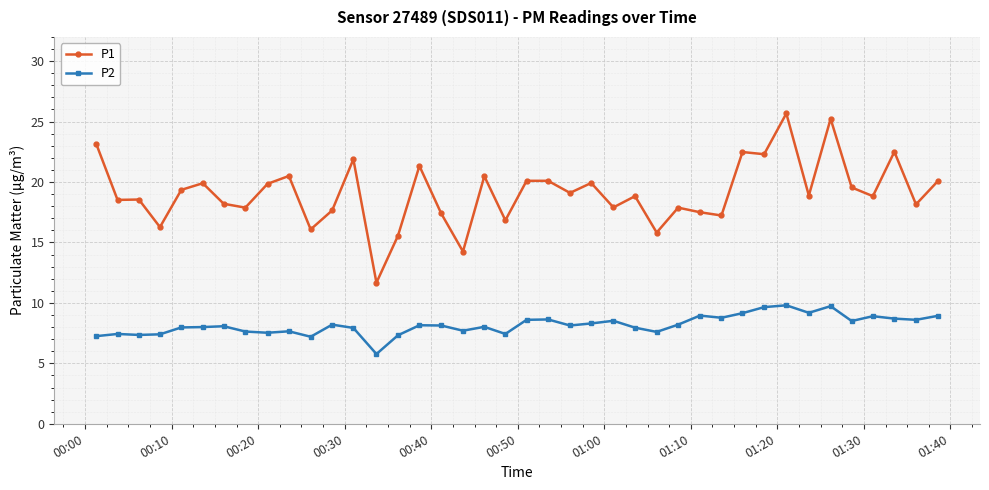

True or false: P1 and P2 intersect in this chart.

False